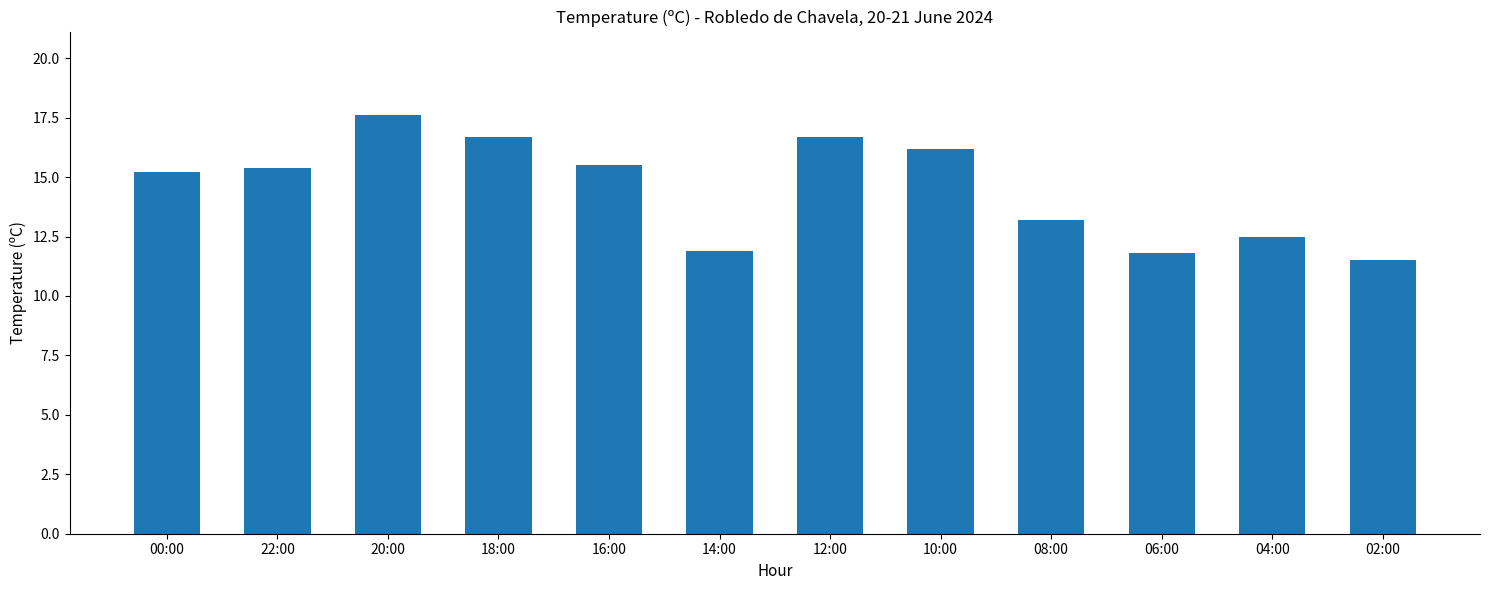

Between 00:00 and 14:00, which is larger?

00:00